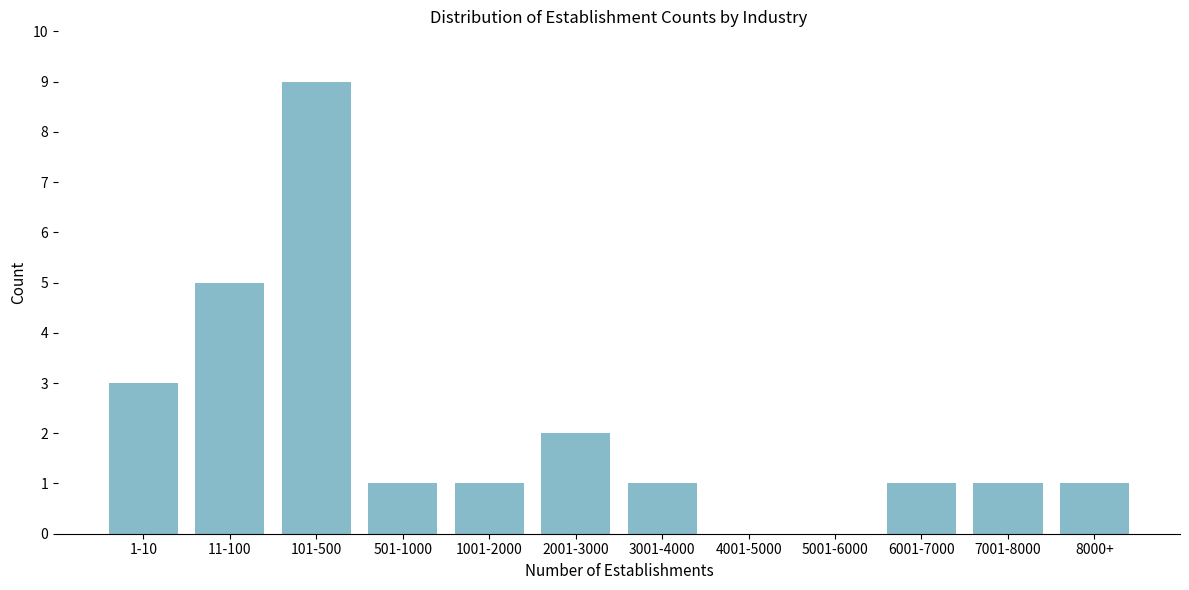

Reading right to left, transcribe all the data shown in this chart.

8000+=1	7001-8000=1	6001-7000=1	5001-6000=0	4001-5000=0	3001-4000=1	2001-3000=2	1001-2000=1	501-1000=1	101-500=9	11-100=5	1-10=3